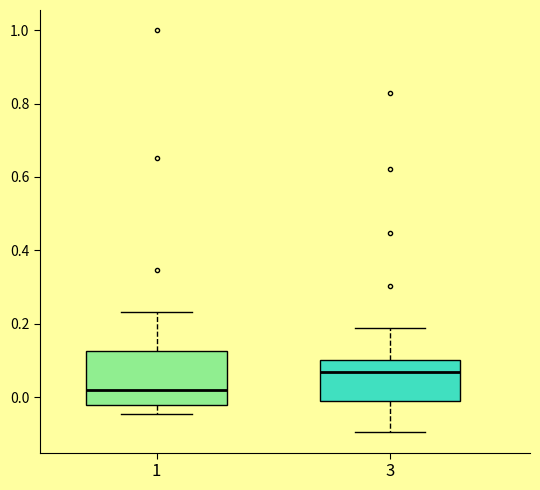

Where is the lower edge of the box at x = 1 on the y-axis? The values are not printed on the chart, so give them approximately, as read against the axis.

-0.02